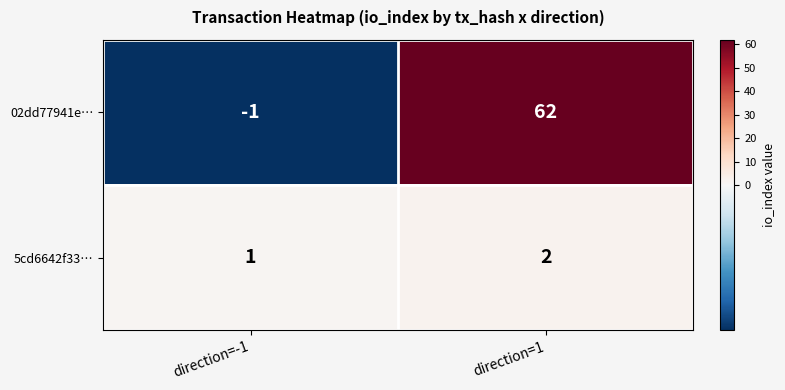

The 02dd77941e… series shows 84 at direction=1. True or false?

False